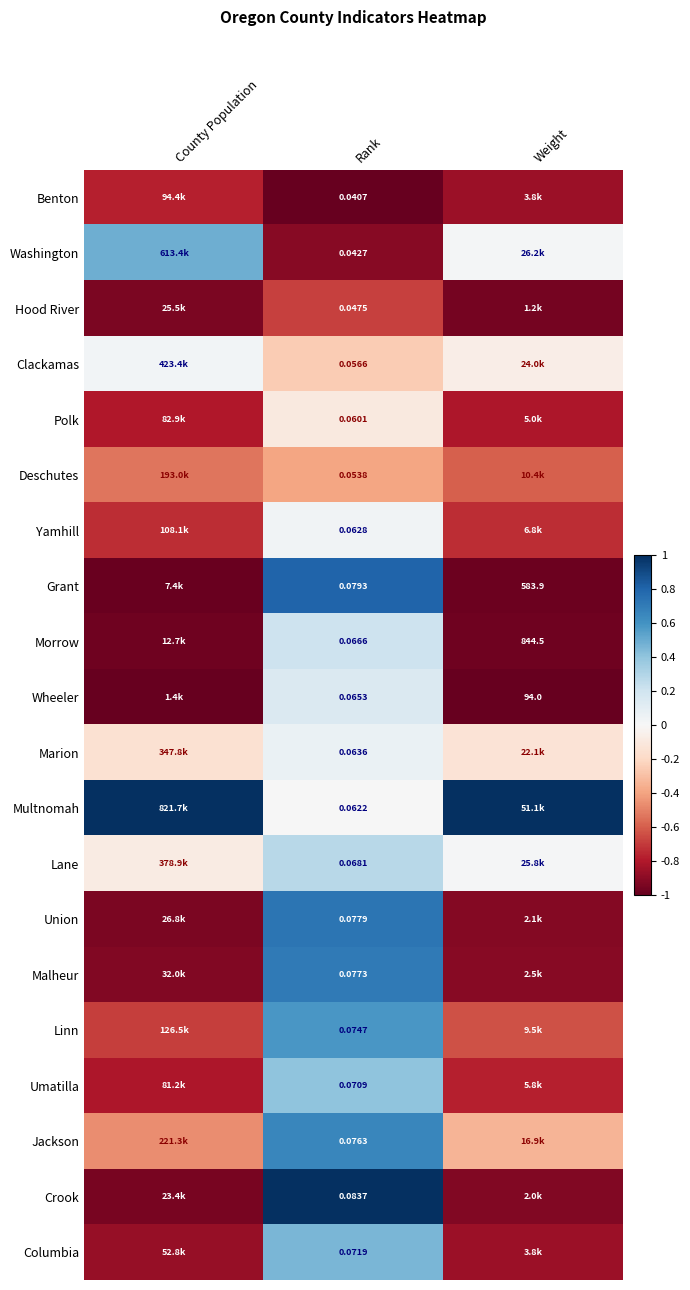

Is the value of Hood River at Rank greater than the value of Clackamas at Rank?

No